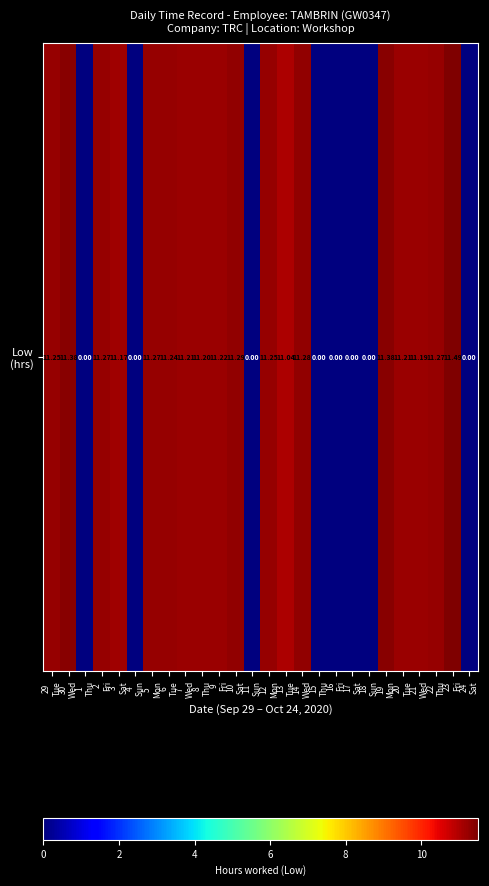

What is the average value?

7.8